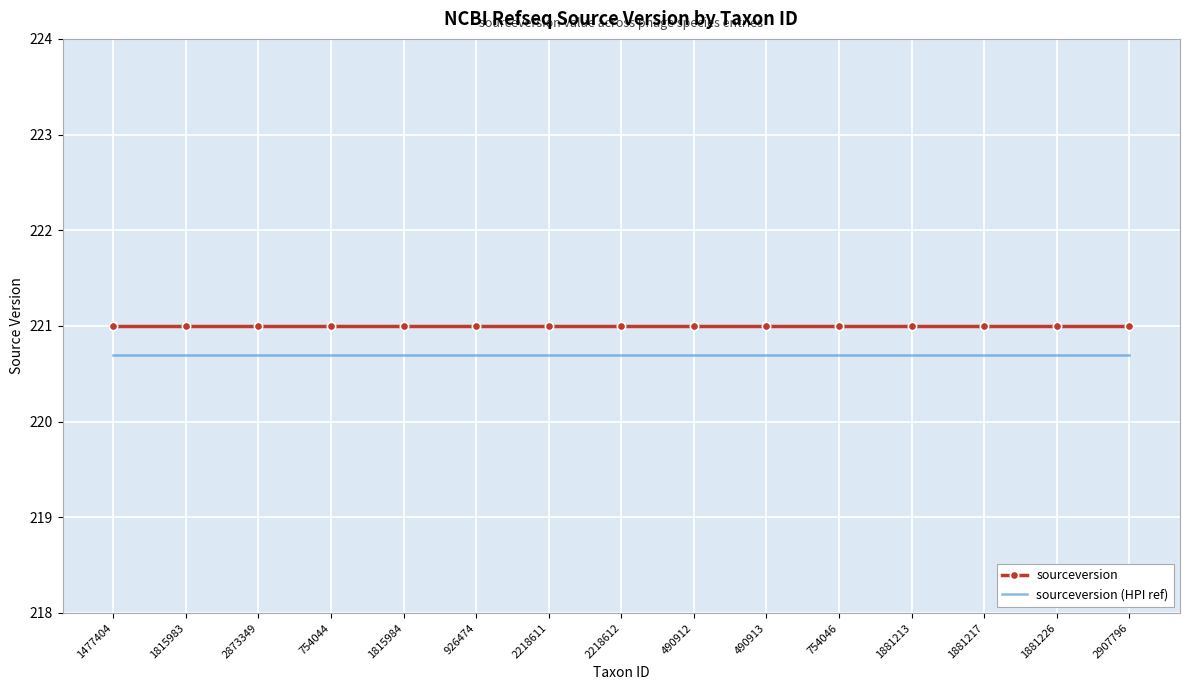

List the series in order of their overall mean, lowest first.

sourceversion (HPI ref), sourceversion